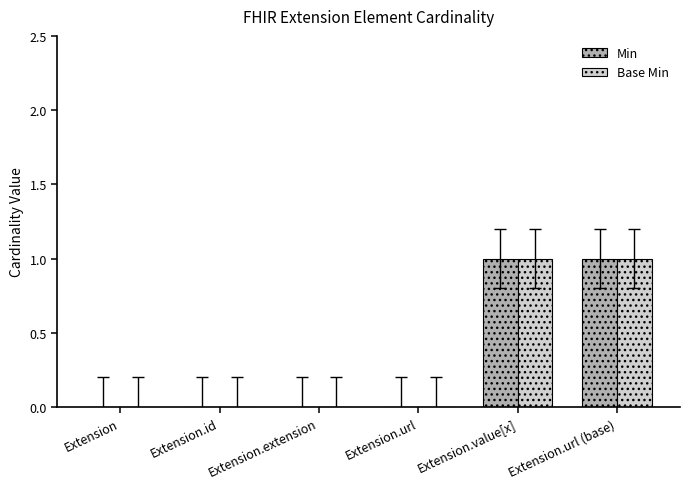

Reading left to right, list all the values displayed in this chart.

Min: Extension=0	Extension.id=0	Extension.extension=0	Extension.url=0	Extension.value[x]=1	Extension.url (base)=1
Base Min: Extension=0	Extension.id=0	Extension.extension=0	Extension.url=0	Extension.value[x]=1	Extension.url (base)=1